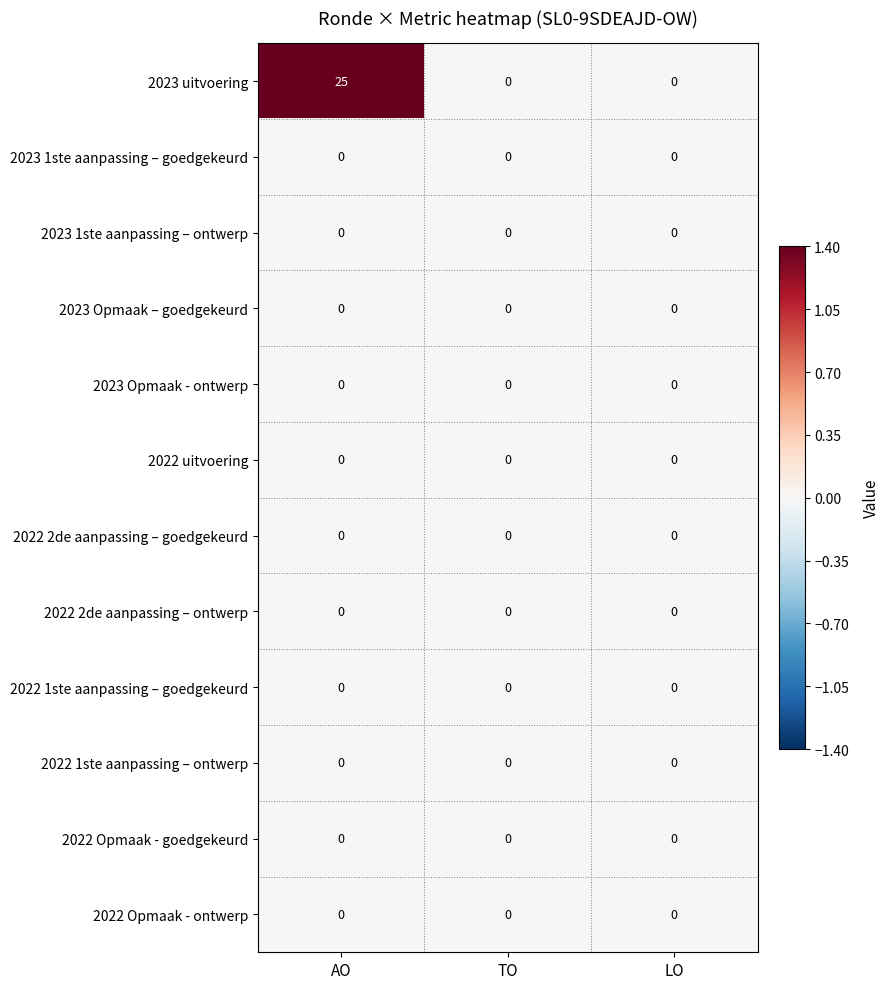

Which series has the largest range (max minus min)?

2023 uitvoering